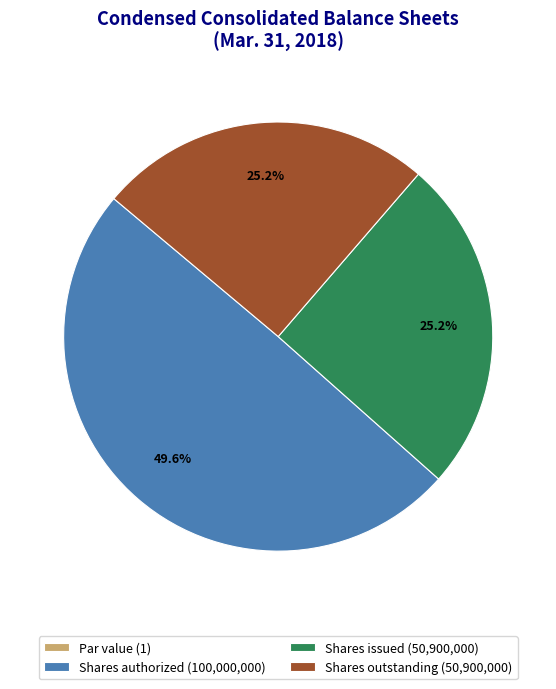

To the nearest percent, what portion does Shares issued represent?

25%